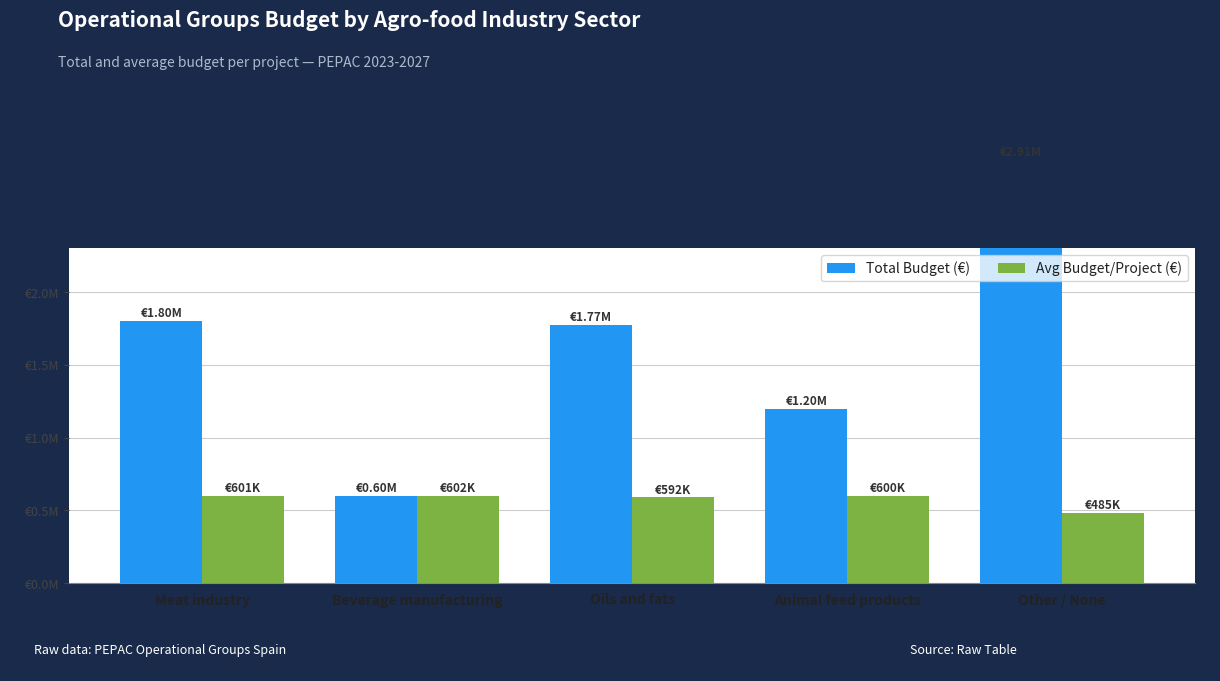

What position from the left is Animal feed products?

4